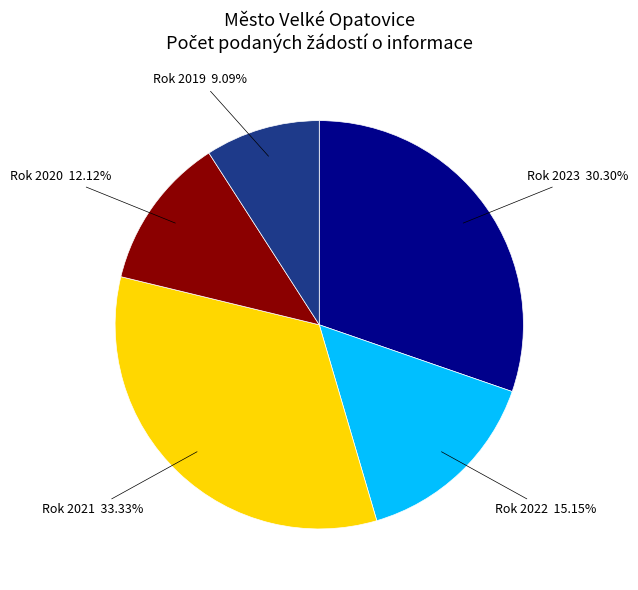

Is there a majority slice in this chart?

No